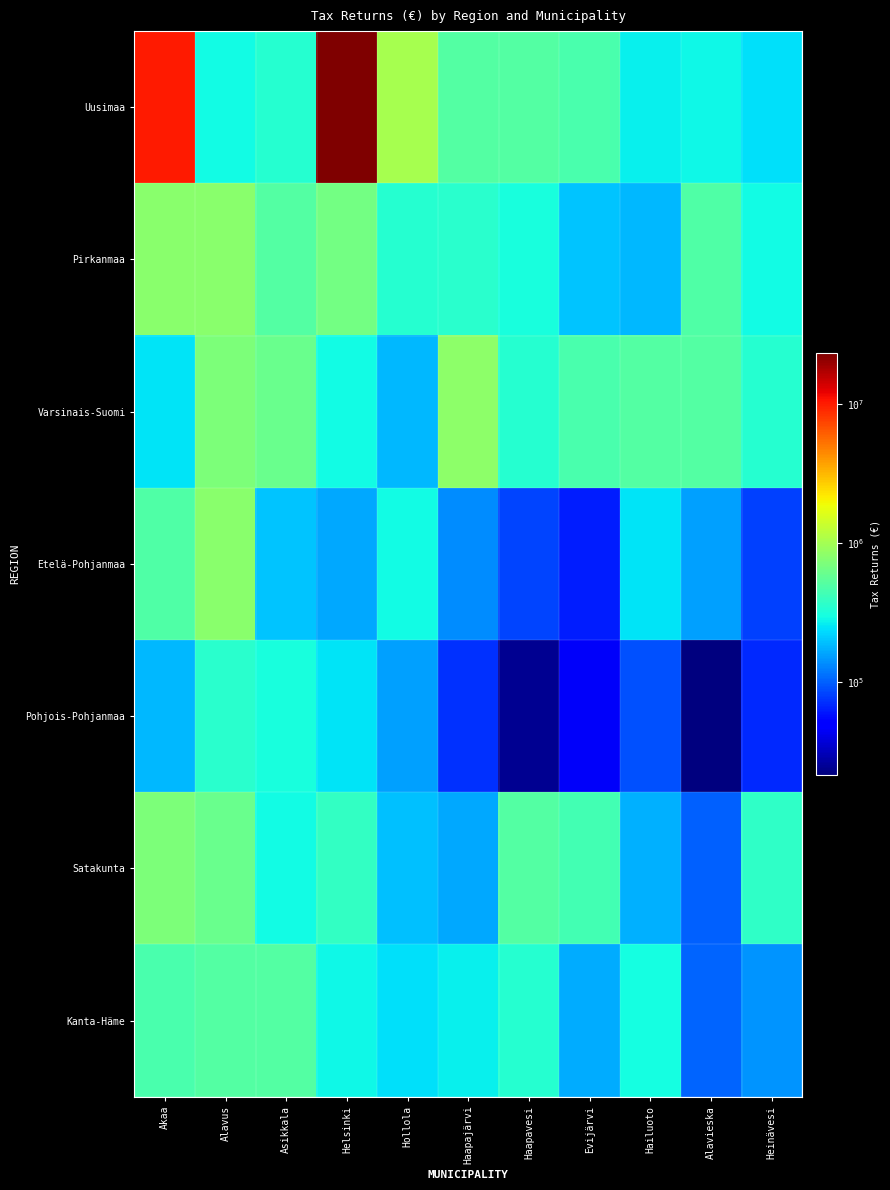

Between Alavus and Hollola, which series saw the biggest shift?

Uusimaa